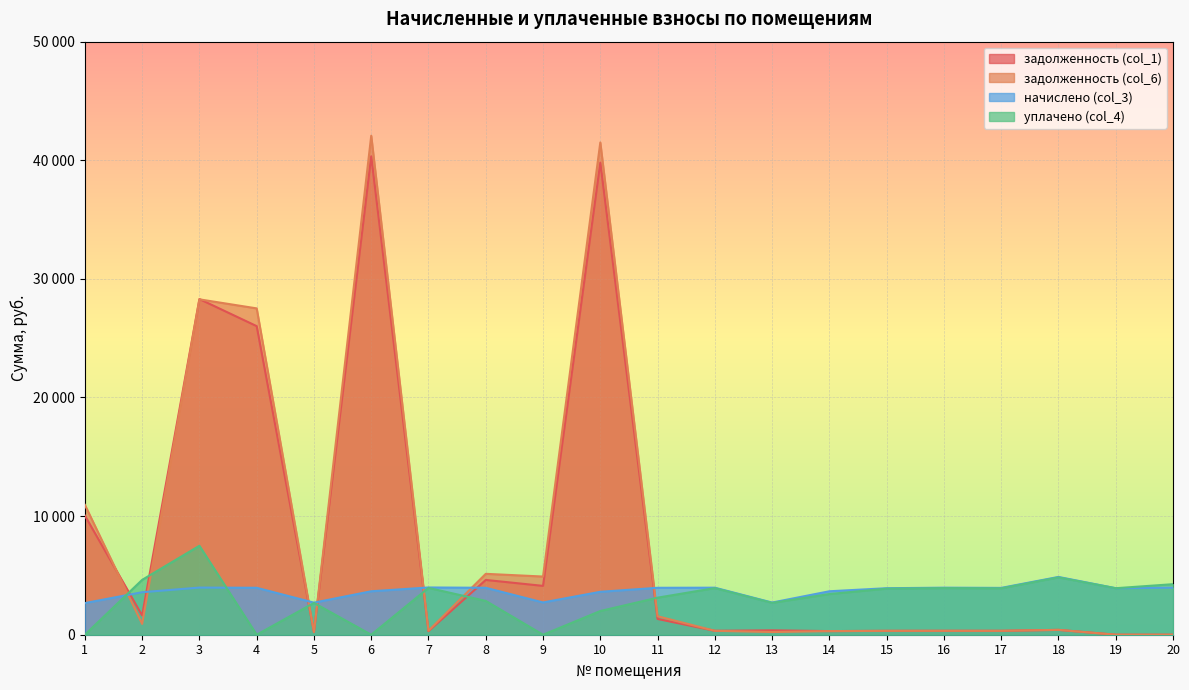

What is the value of the начислено (col_3) point at the 20th from the left?

3965.9